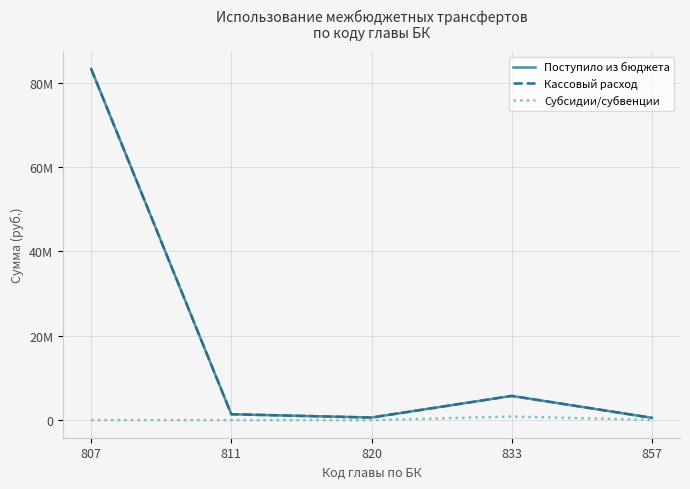

Does the chart display data point markers on the line(s)?

No